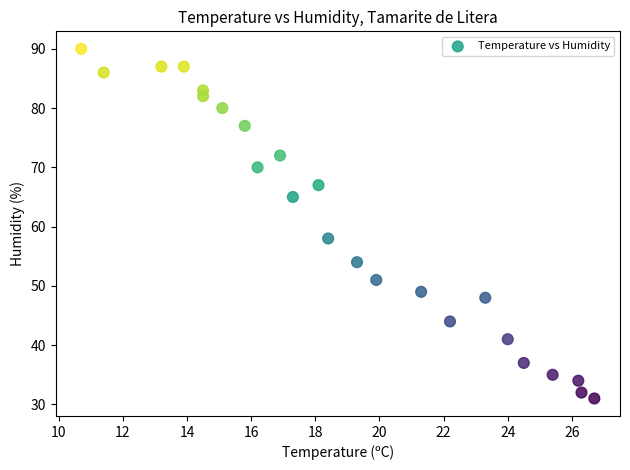

What is the range of Y values (max minus min)?

59